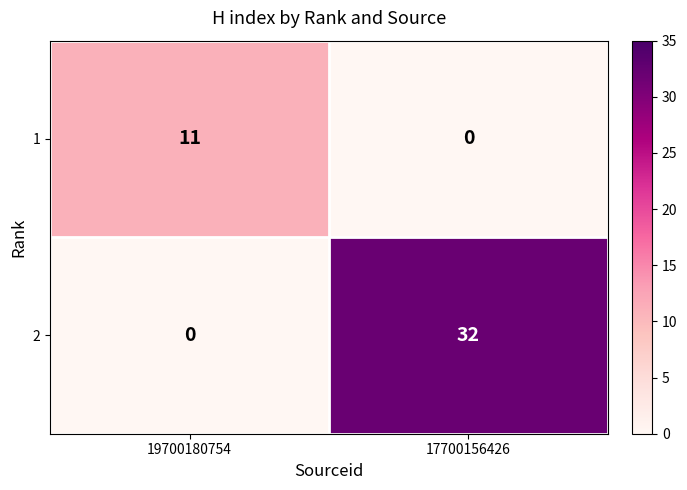

At 19700180754, list the series in order from largest to smallest.

1, 2